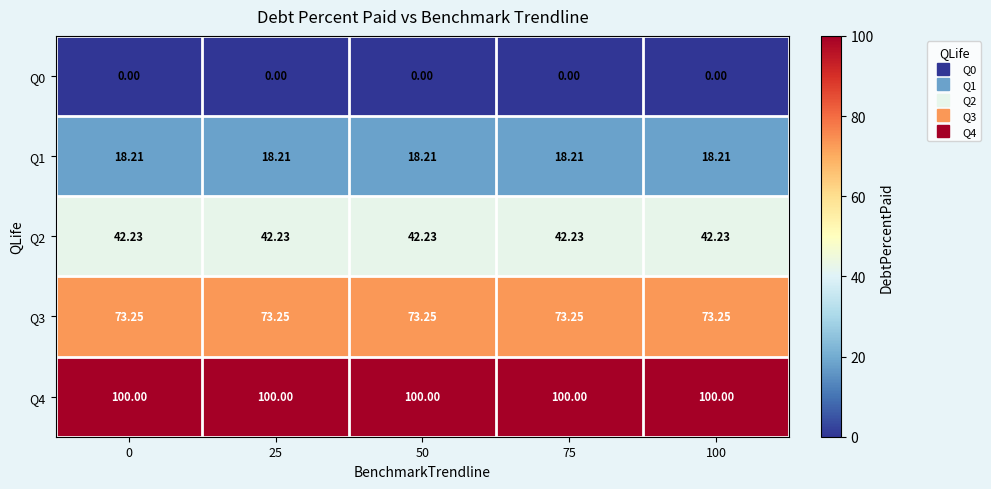

Is the value of Q2 at 50 greater than the value of Q4 at 0?

No